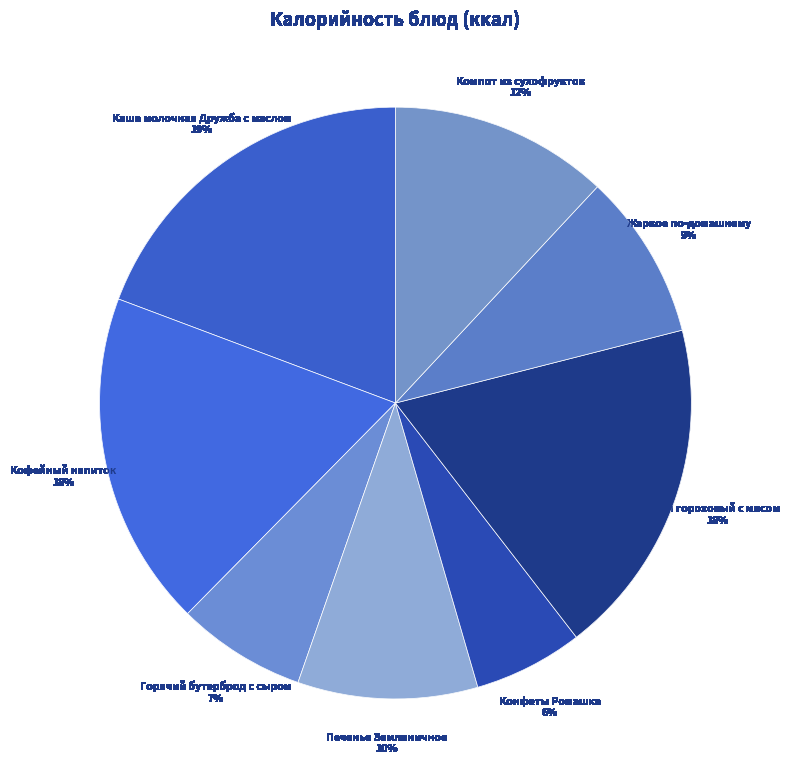

What is the smallest slice in the pie chart?

Конфеты Ромашка